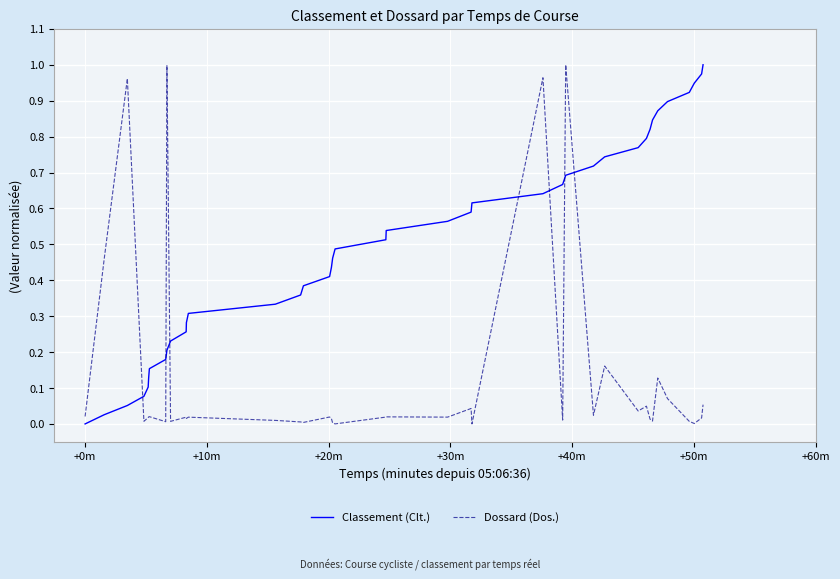

True or false: Dossard (Dos.) and Classement (Clt.) intersect in this chart.

True